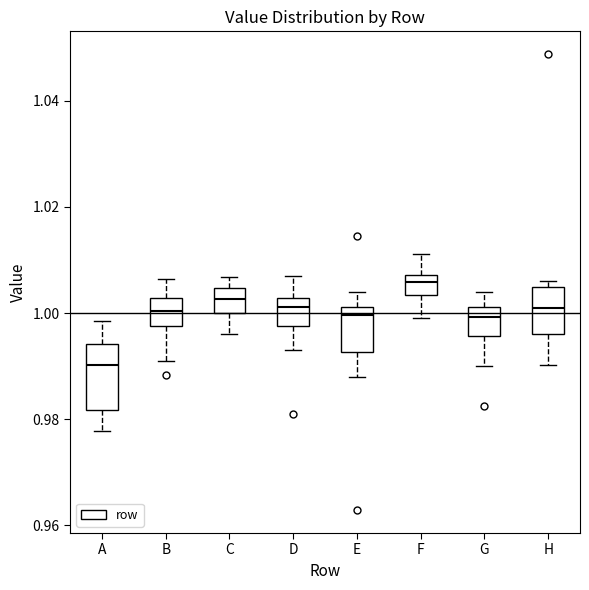

Comparing the boxes themselves (not the whiskers), which one is the tallest?

A